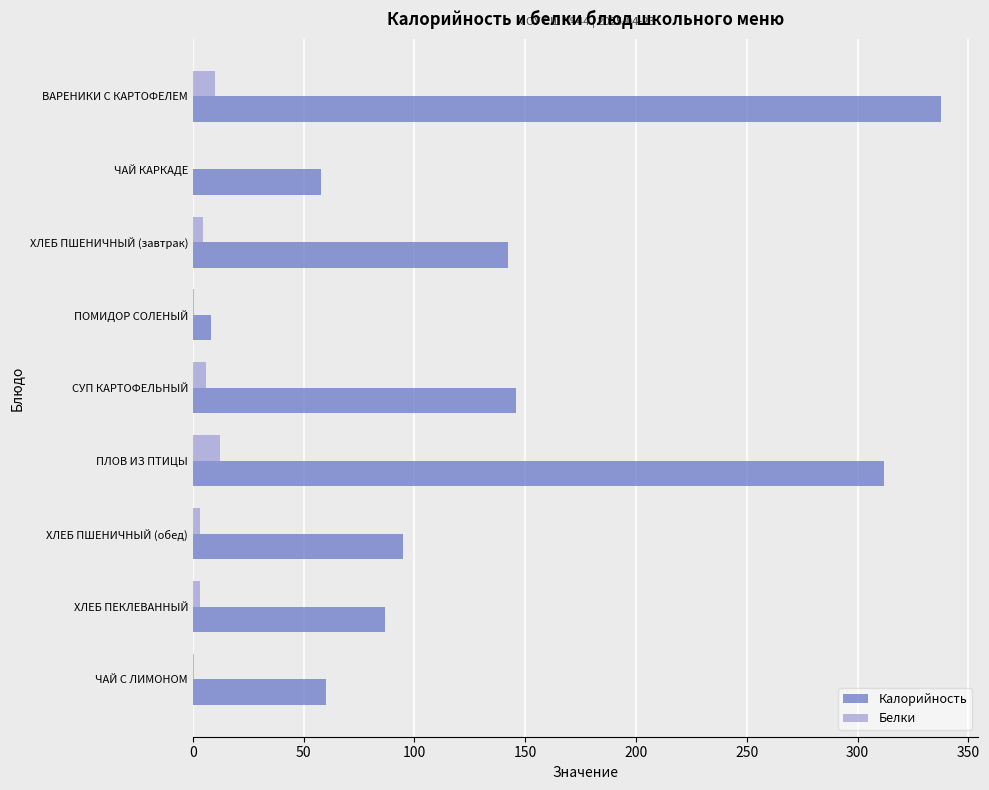

What is the sum of all Белки values?

40.4